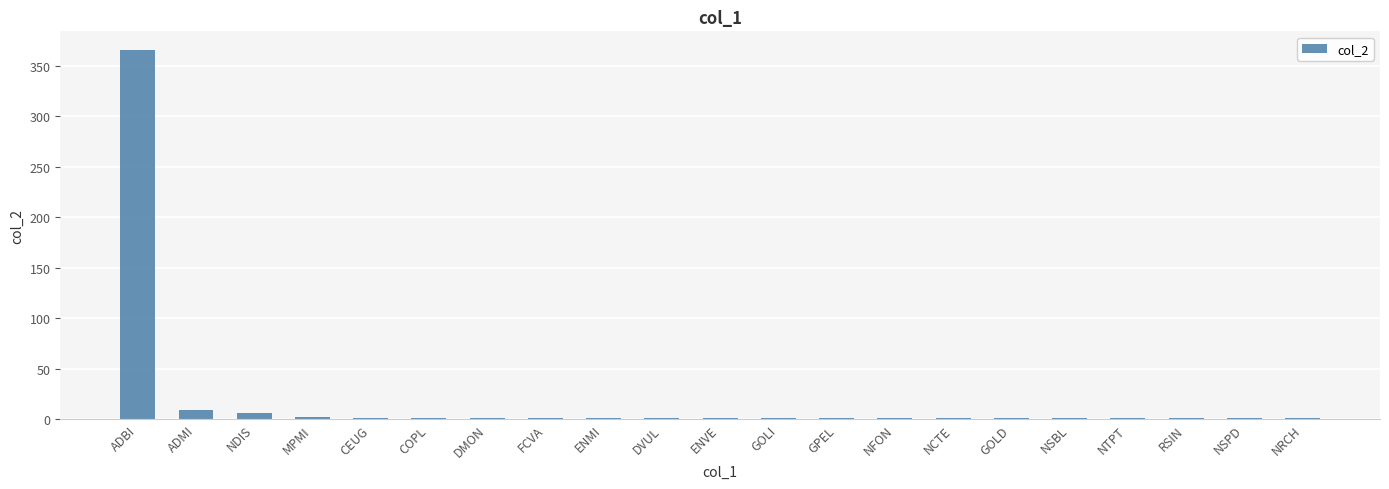

What is the greatest value displayed?

366